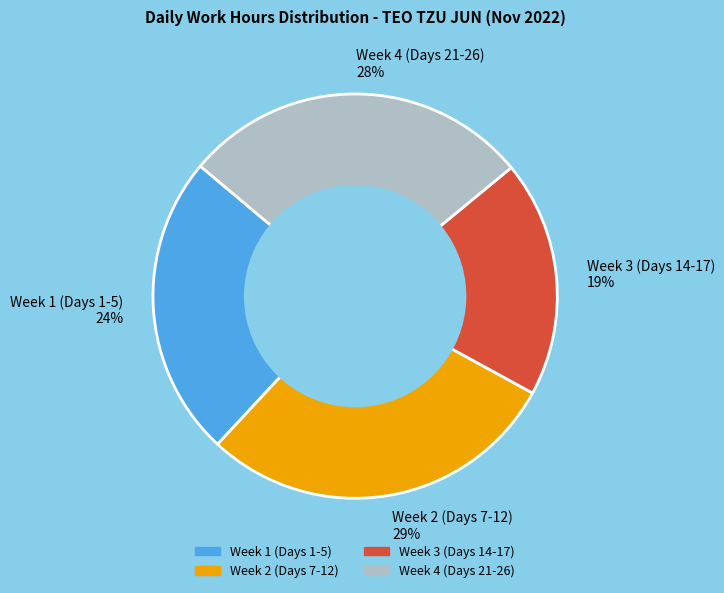

Is there any slice that represents more than half of the pie?

No